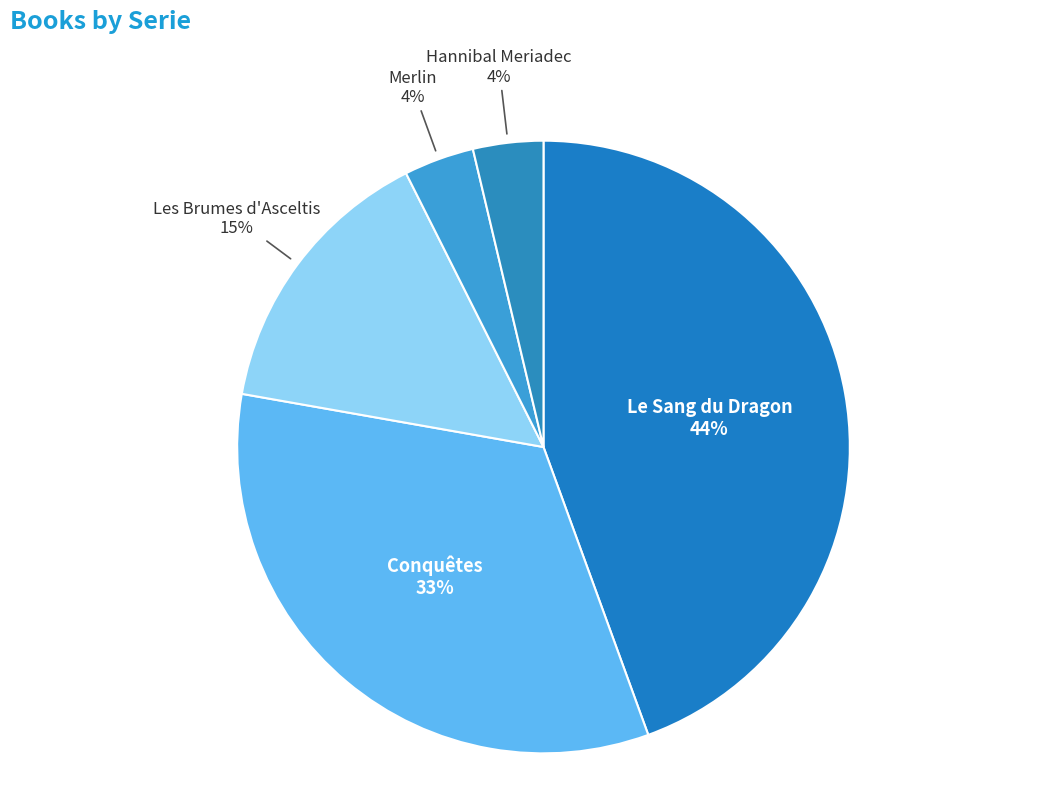

Do Conquêtes and Hannibal Meriadec together represent more than half of the pie?

No